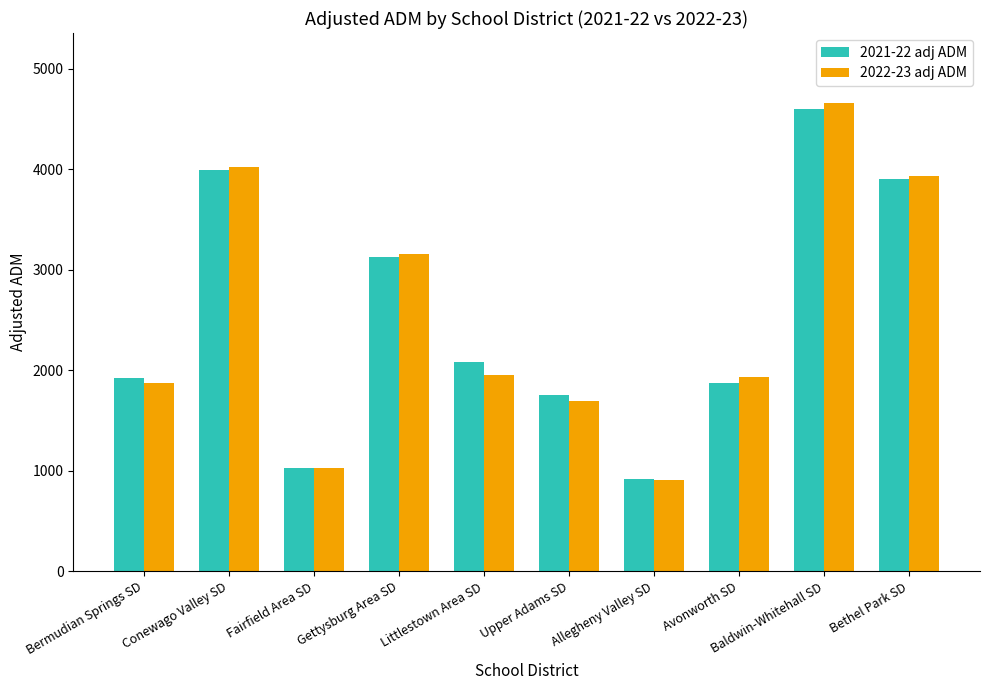

What is the label of the 3rd bar from the right?

Avonworth SD